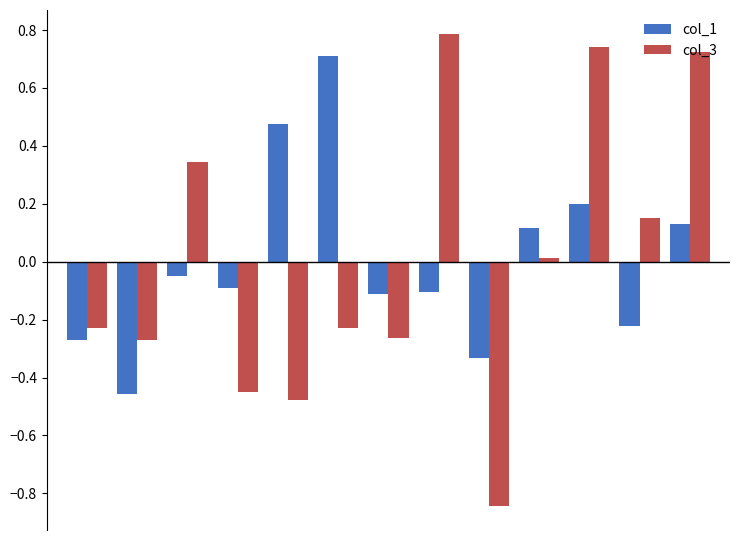

Count the number of categories in the chart.

13